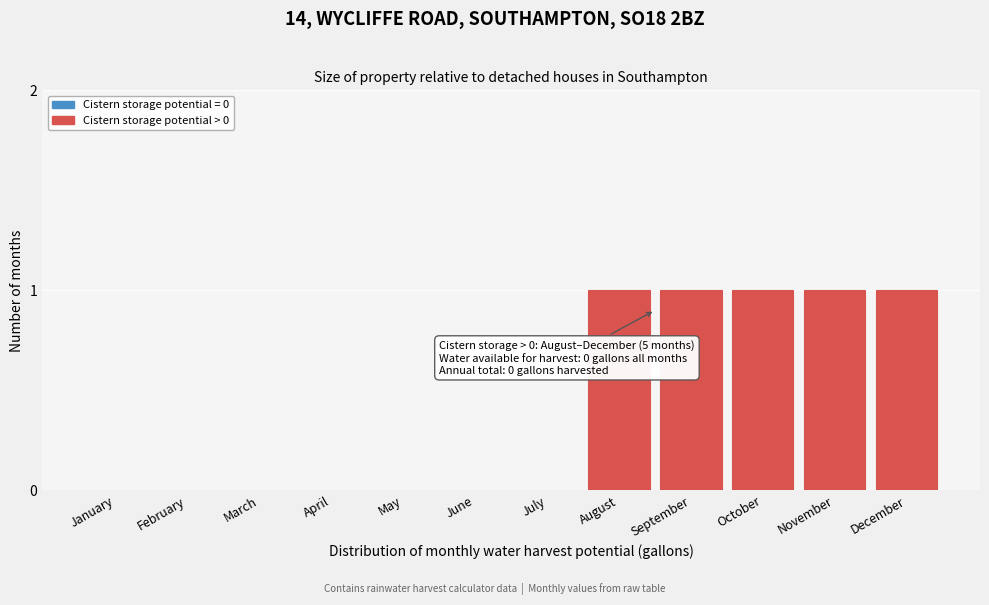

Reading right to left, extract all data points from this chart.

December=1	November=1	October=1	September=1	August=1	July=0	June=0	May=0	April=0	March=0	February=0	January=0